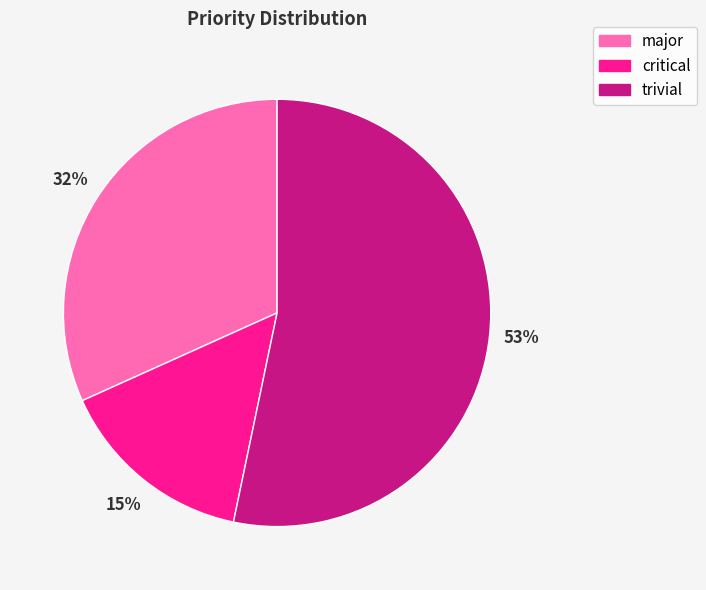

To the nearest percent, what portion does major represent?

32%